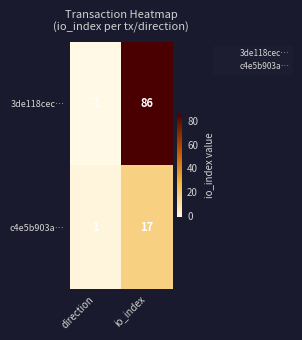

What is the sum of the c4e5b903a… values at direction and io_index?

18